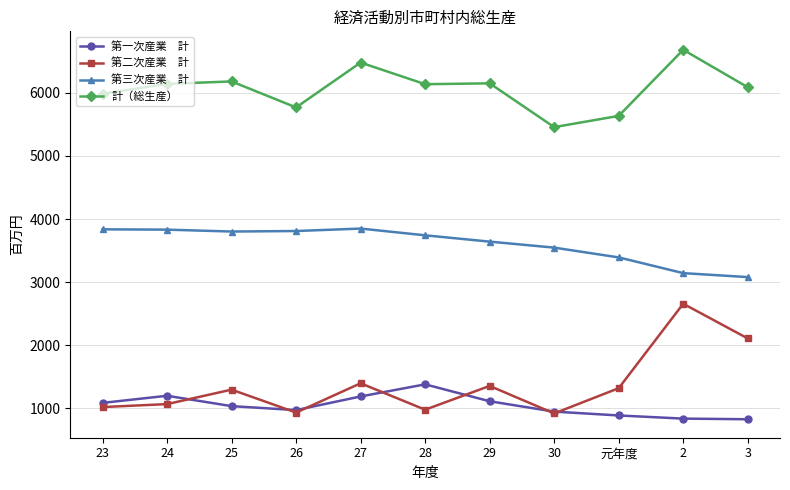

What is the total value across all series at 26?

11489